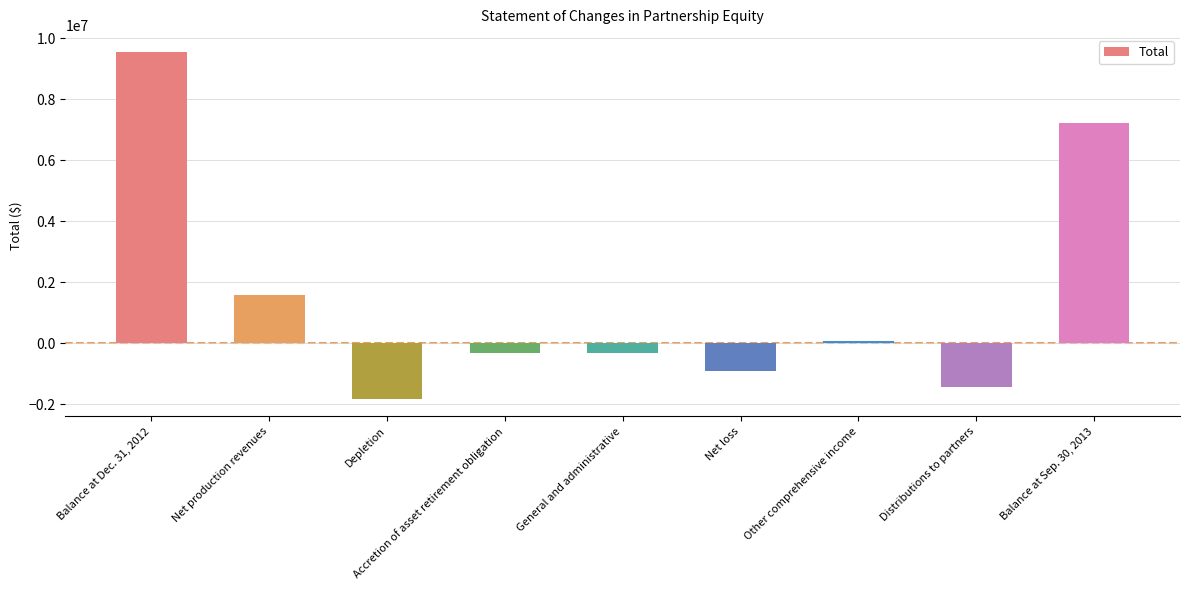

What is the label of the 1st bar from the right?

Balance at Sep. 30, 2013